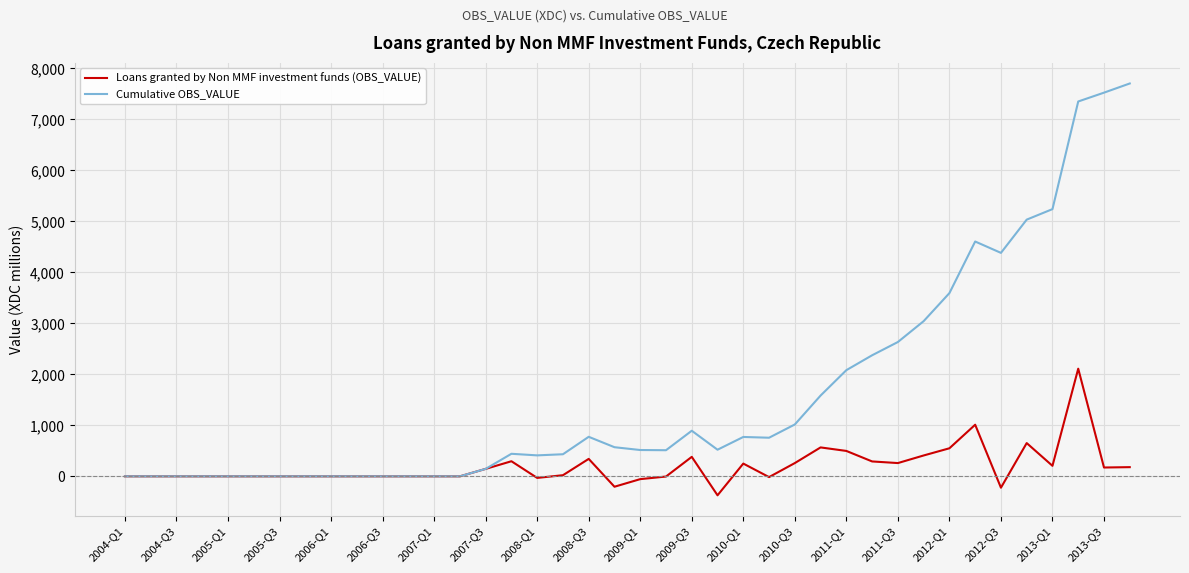

True or false: Cumulative OBS_VALUE has more than 2 points higher than both neighbors.

True